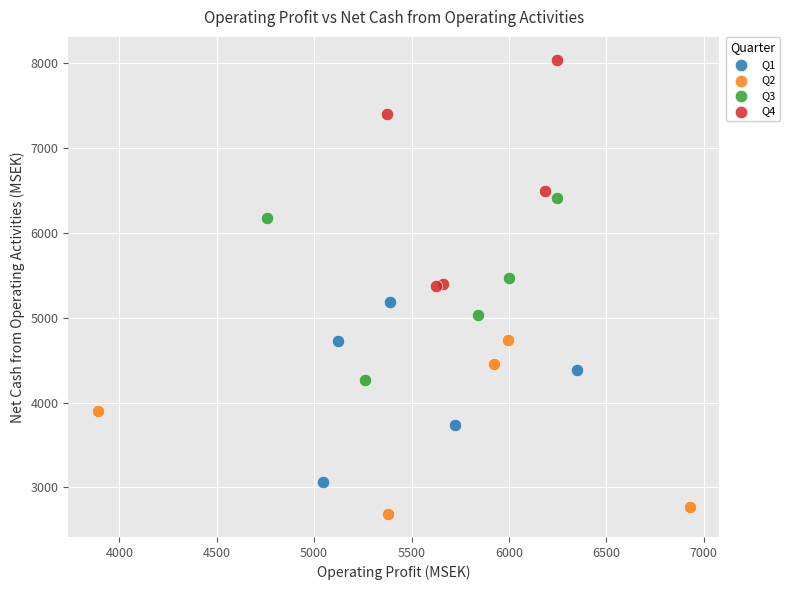

Which series contains the lowest Y value?

Q2